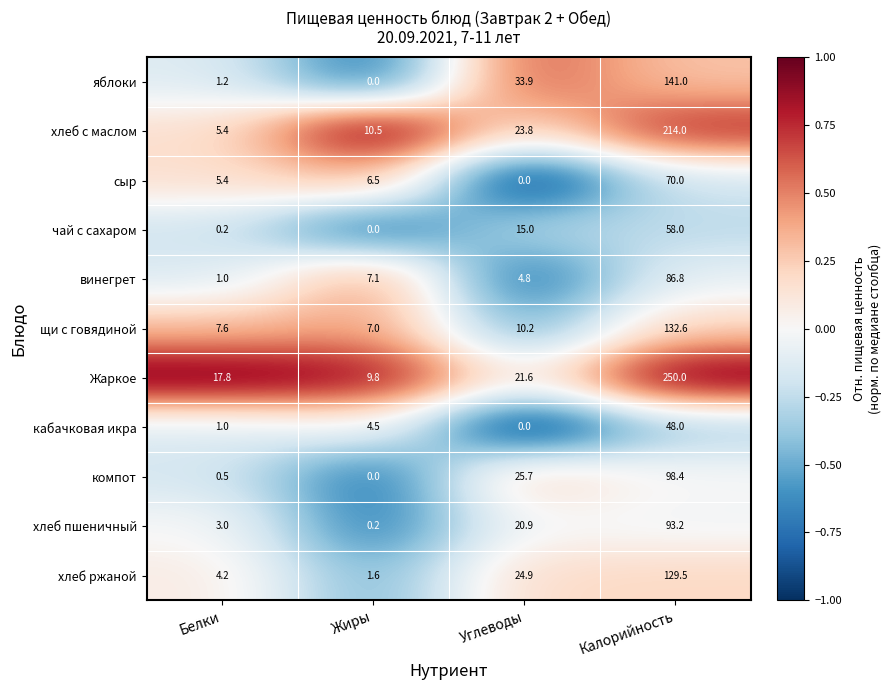

What is the sum of all кабачковая икра values?

53.5